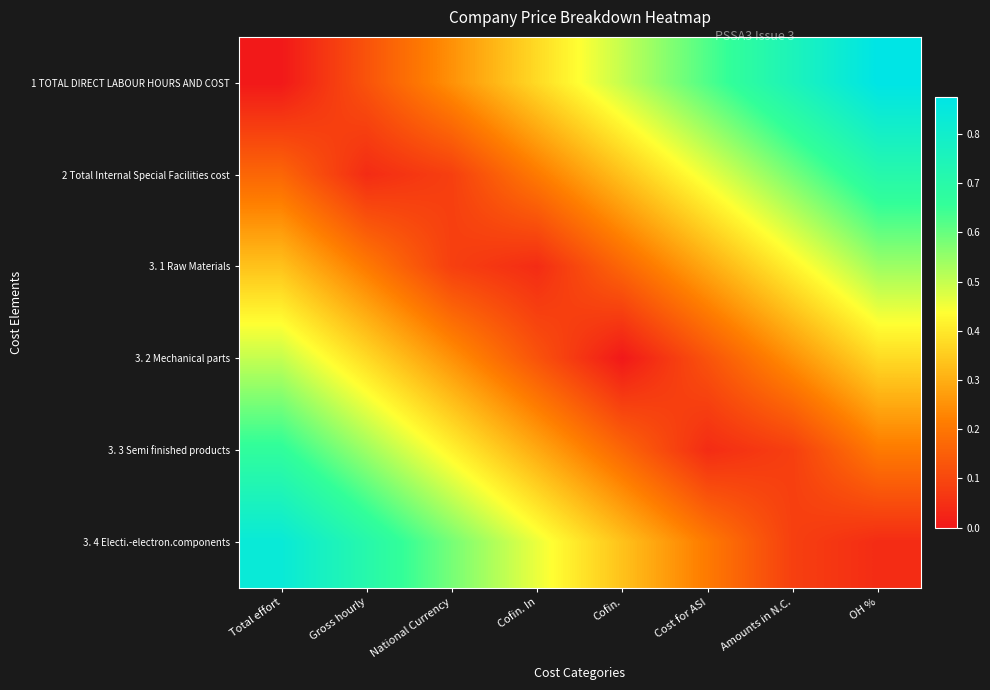

Reading left to right, extract all data points from this chart.

1 TOTAL DIRECT LABOUR HOURS AND COST: Total effort=0.0	Gross hourly=0.1	National Currency=0.2	Cofin. In=0.4	Cofin.=0.5	Cost for ASI=0.6	Amounts in N.C.=0.8	OH %=0.9
2 Total Internal Special Facilities cost: Total effort=0.2	Gross hourly=0.0	National Currency=0.1	Cofin. In=0.2	Cofin.=0.3	Cost for ASI=0.5	Amounts in N.C.=0.6	OH %=0.7
3. 1 Raw Materials: Total effort=0.3	Gross hourly=0.2	National Currency=0.1	Cofin. In=0.0	Cofin.=0.2	Cost for ASI=0.3	Amounts in N.C.=0.4	OH %=0.5
3. 2 Mechanical parts: Total effort=0.5	Gross hourly=0.4	National Currency=0.2	Cofin. In=0.1	Cofin.=0.0	Cost for ASI=0.1	Amounts in N.C.=0.2	OH %=0.4
3. 3 Semi finished products: Total effort=0.7	Gross hourly=0.5	National Currency=0.4	Cofin. In=0.3	Cofin.=0.2	Cost for ASI=0.0	Amounts in N.C.=0.1	OH %=0.2
3. 4 Electi.-electron.components: Total effort=0.8	Gross hourly=0.7	National Currency=0.6	Cofin. In=0.5	Cofin.=0.3	Cost for ASI=0.2	Amounts in N.C.=0.1	OH %=0.0